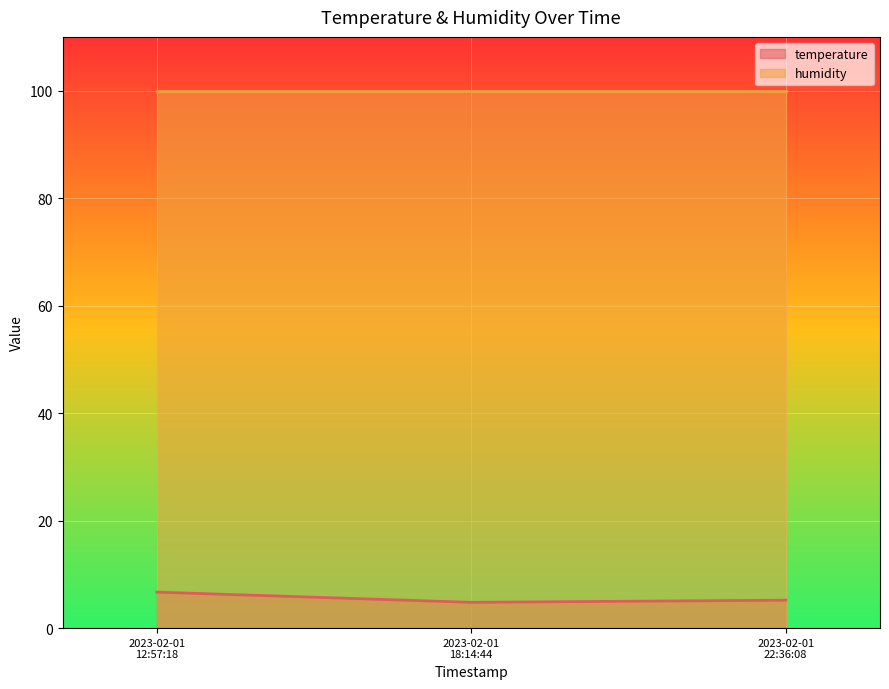

How many values are below 5?

1